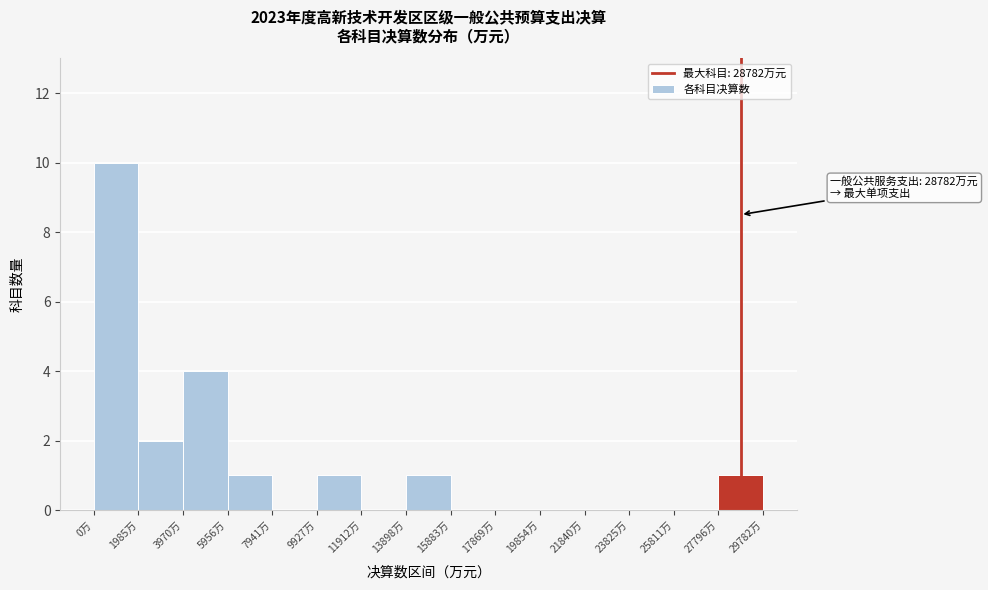

Over which range of the x-axis is the bar tallest?

0 to 2000